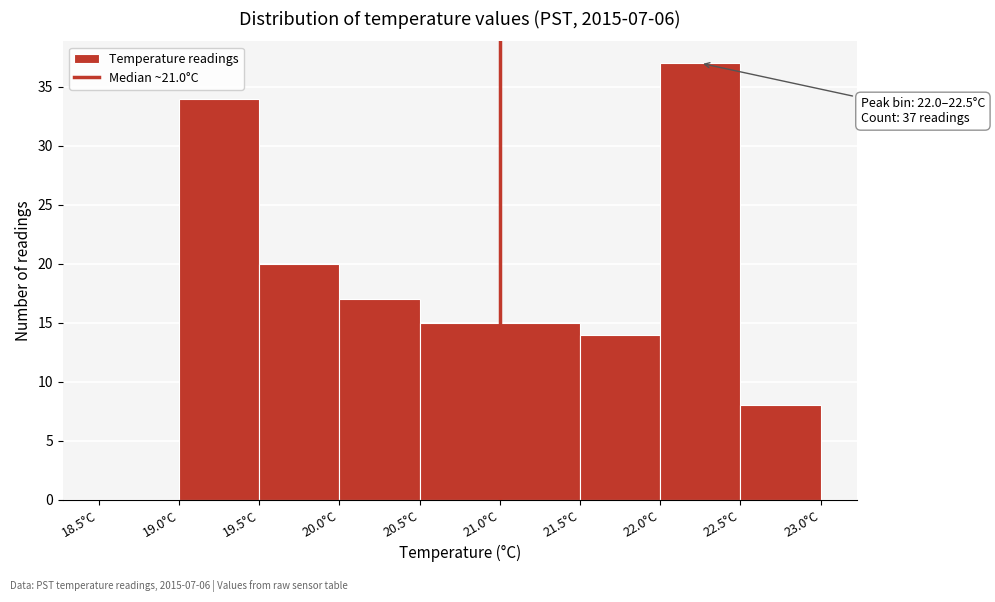

Which range on the x-axis has the tallest bar?

22.0 to 22.5